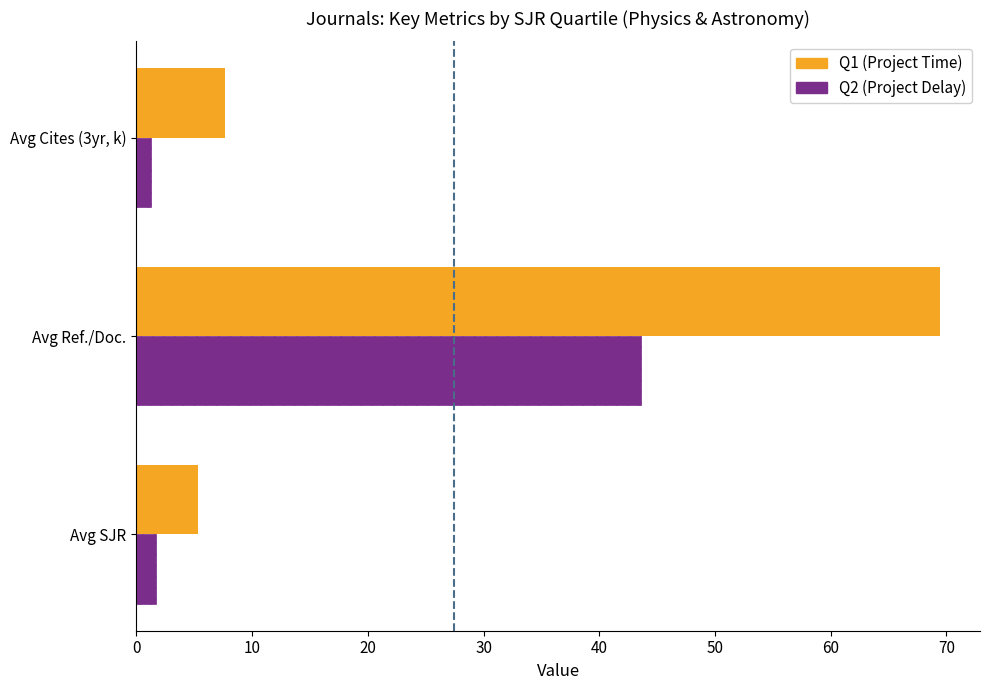

At which category is the sum across all series the highest?

Avg Ref./Doc.